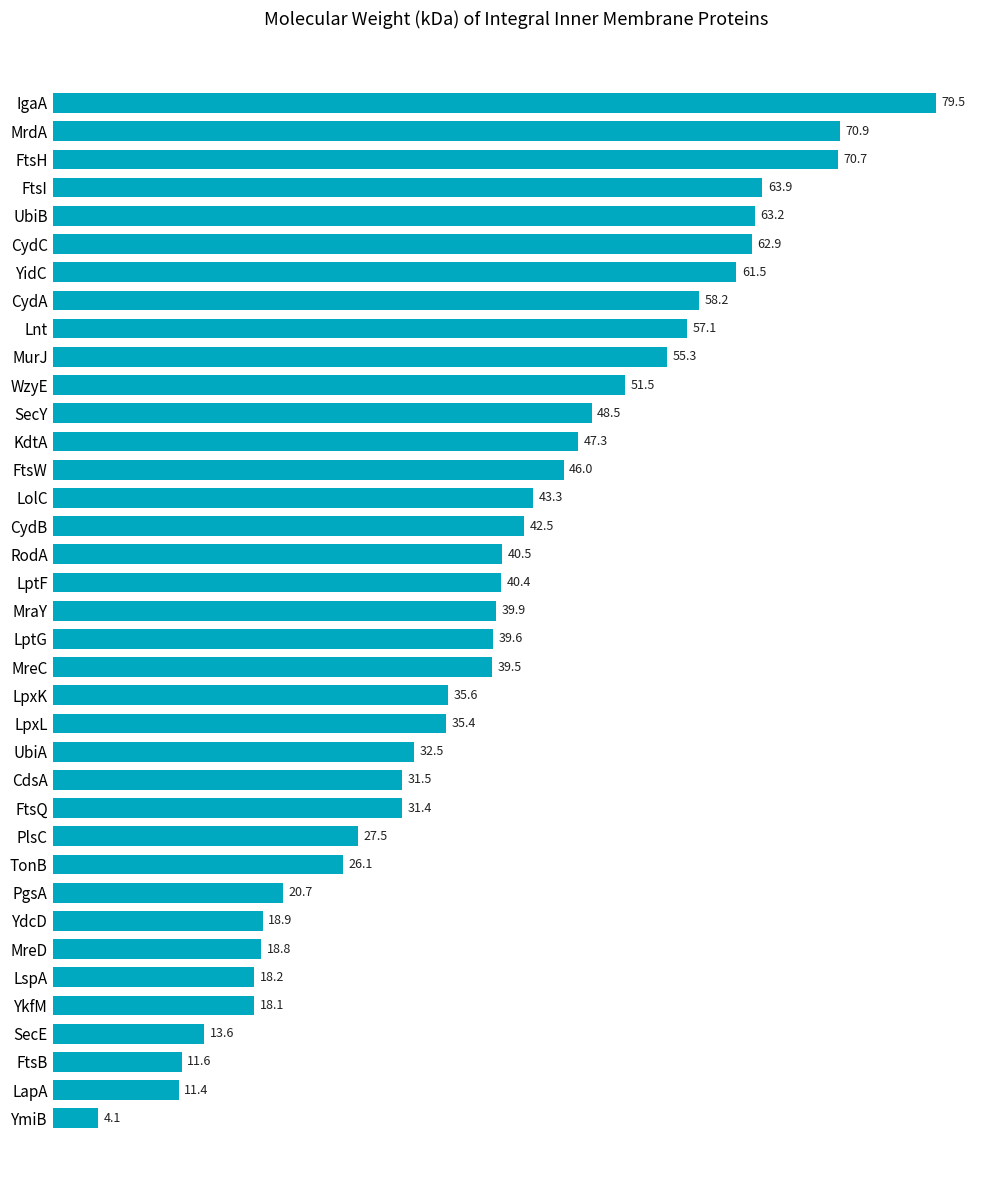

Which has a higher value, MreD or Lnt?

Lnt